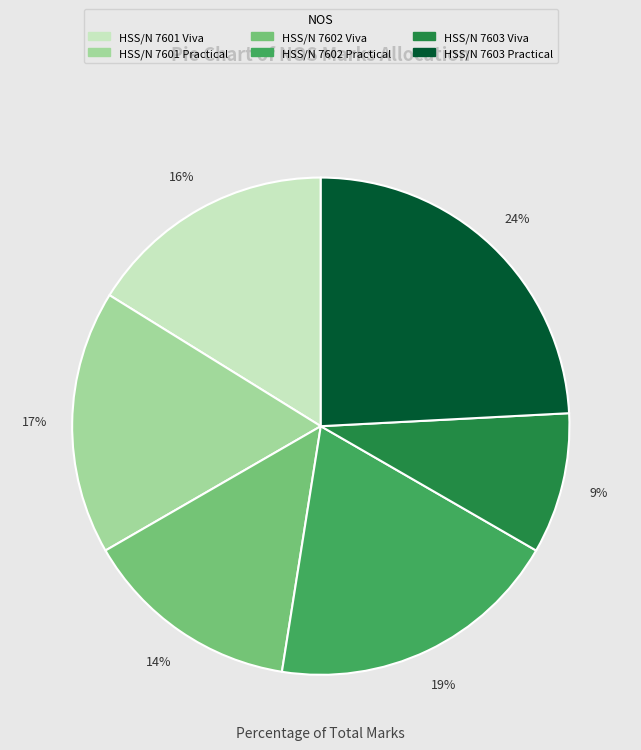

To the nearest percent, what percentage of the pie is HSS/N 7601 Practical?

17%